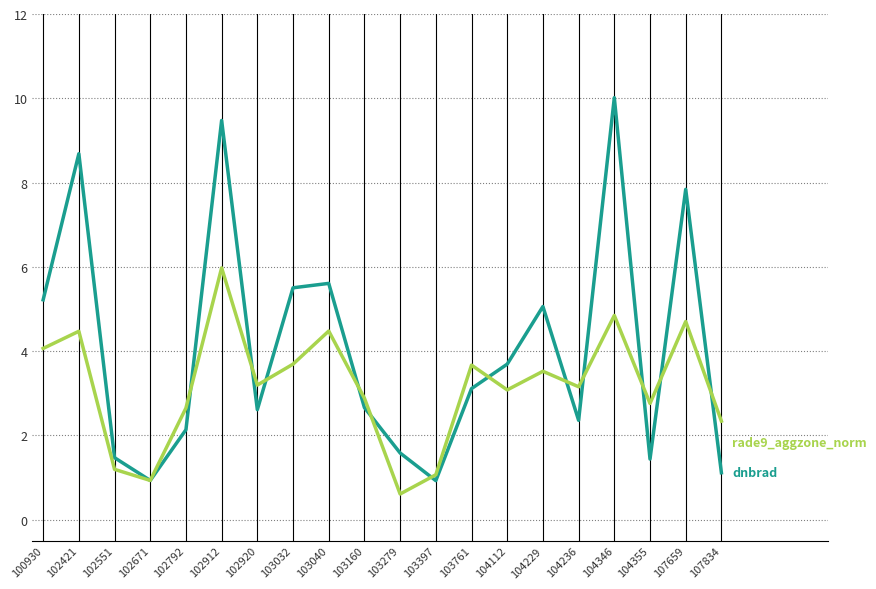

What is the greatest value displayed?

10.0